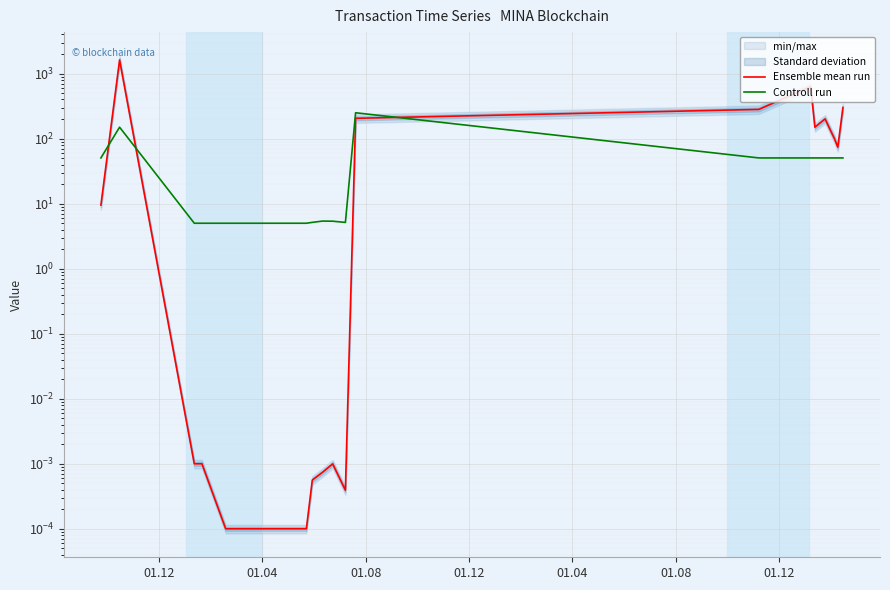

After their last crossing, which series has the higher values: Ensemble mean run or Controll run?

Ensemble mean run